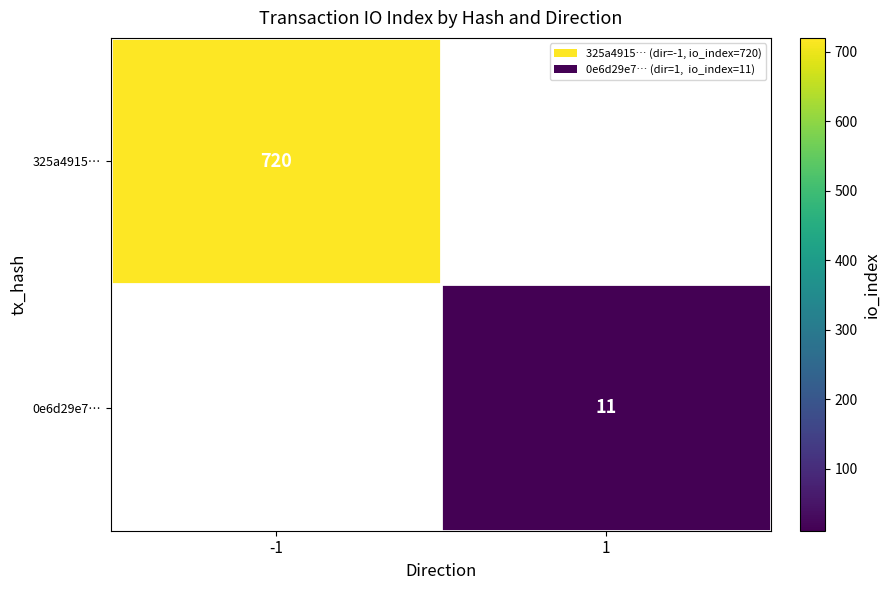

Is it true that 0e6d29e7… equals 11 at 1?

True